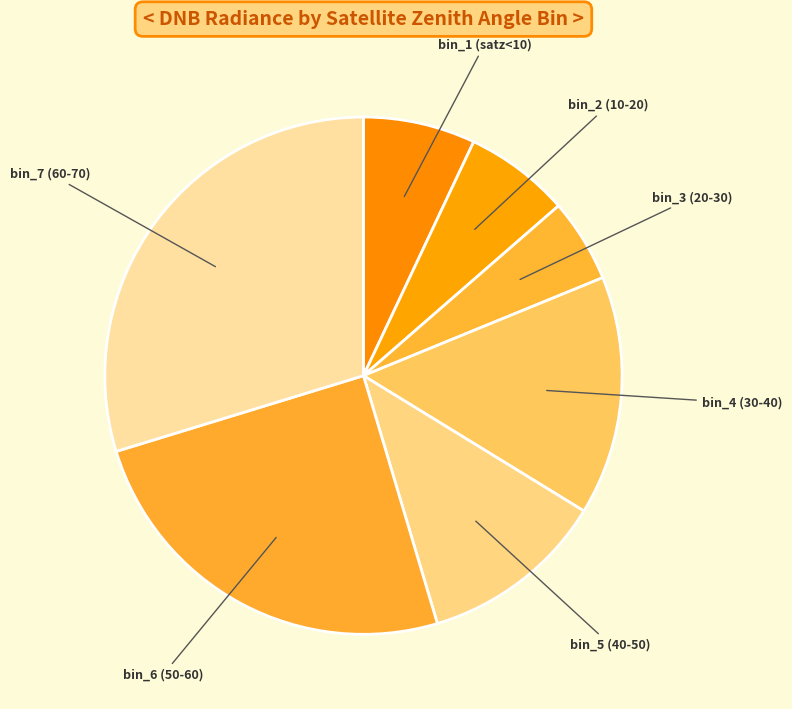

Combined, do bin_4 (30-40) and bin_6 (50-60) account for over 50%?

No